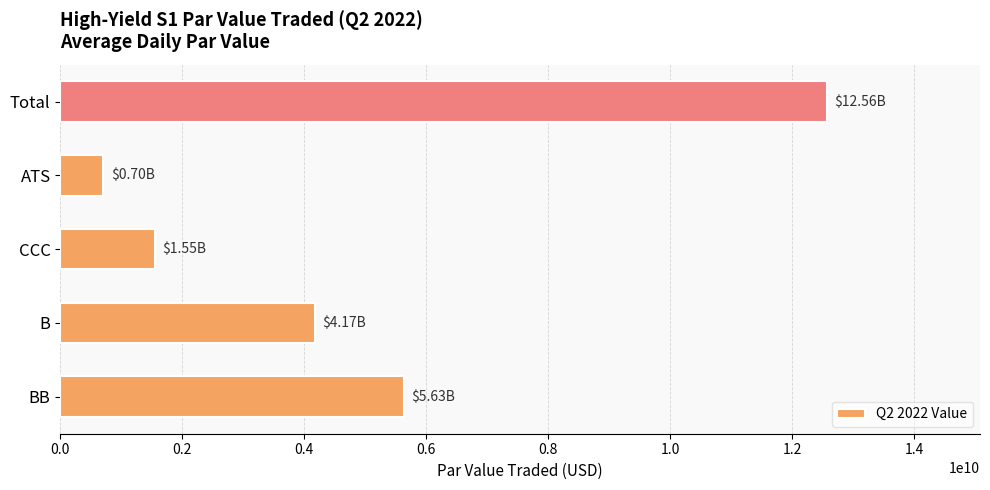

List the labels in order of value, smallest first.

ATS, CCC, B, BB, Total